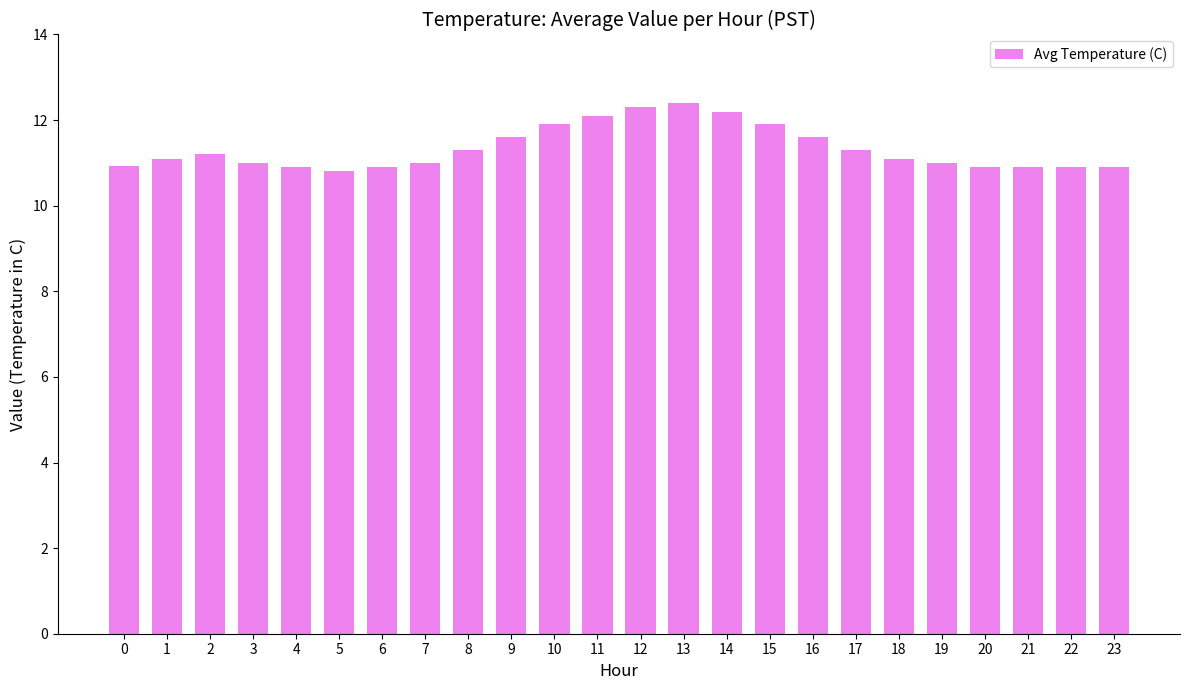

How many categories are shown in the chart?

24